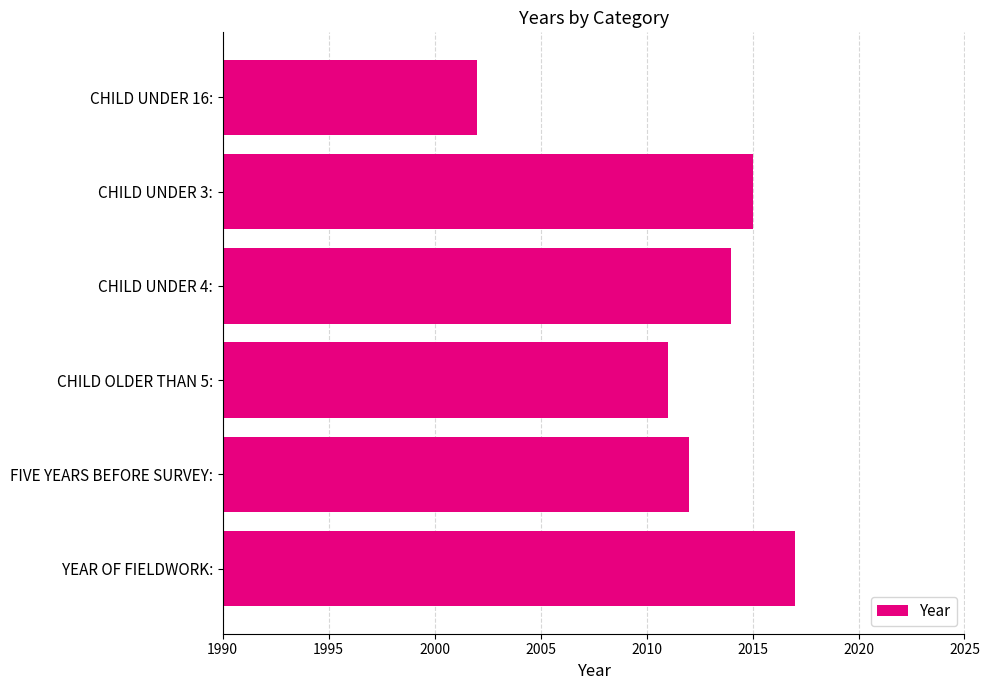

Reading bottom to top, list all the values displayed in this chart.

YEAR OF FIELDWORK:=2017	FIVE YEARS BEFORE SURVEY:=2012	CHILD OLDER THAN 5:=2011	CHILD UNDER 4:=2014	CHILD UNDER 3:=2015	CHILD UNDER 16:=2002